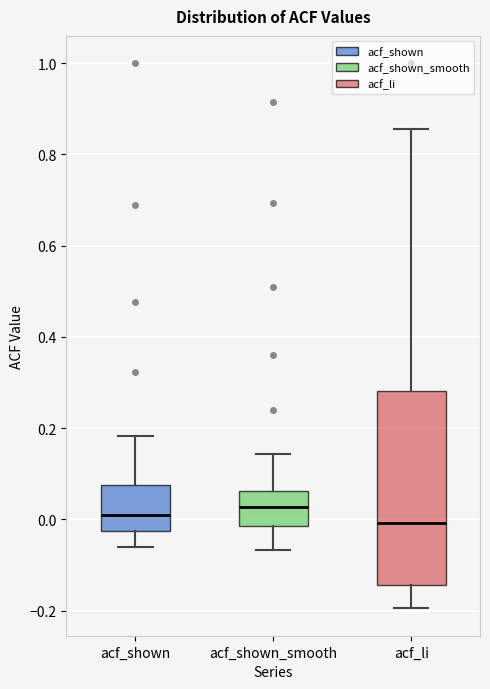

Comparing the boxes themselves (not the whiskers), which one is the tallest?

acf_li